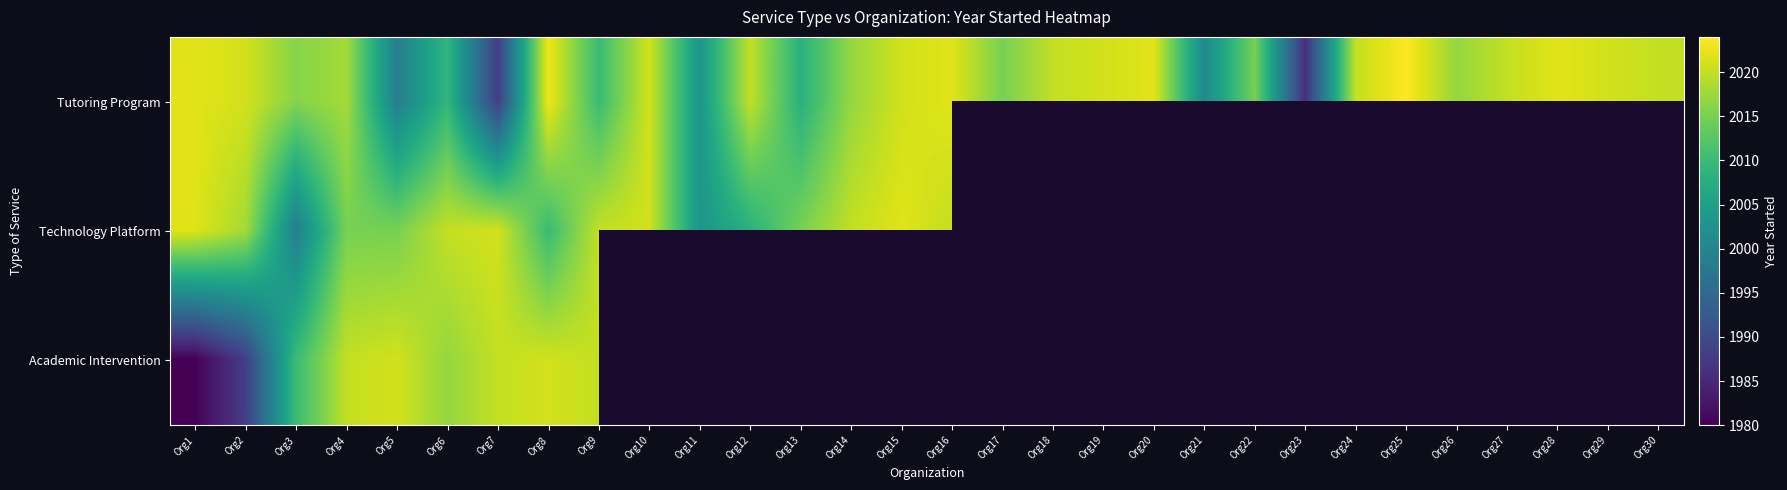

At which label is Technology Platform closest to 2010?

Org8